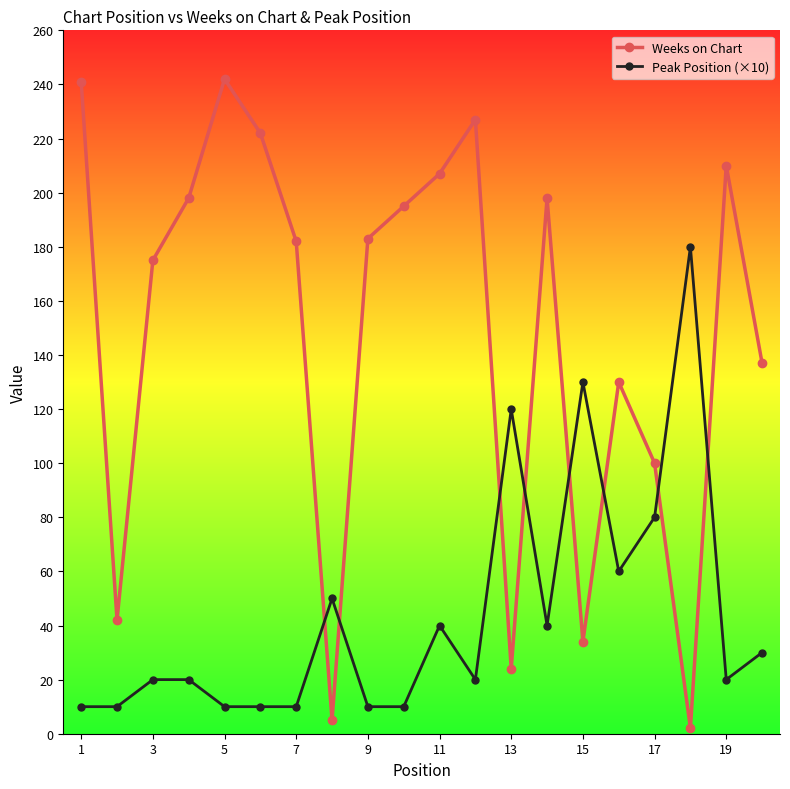

What is the difference between the maximum and minimum values in the Weeks on Chart series?

240